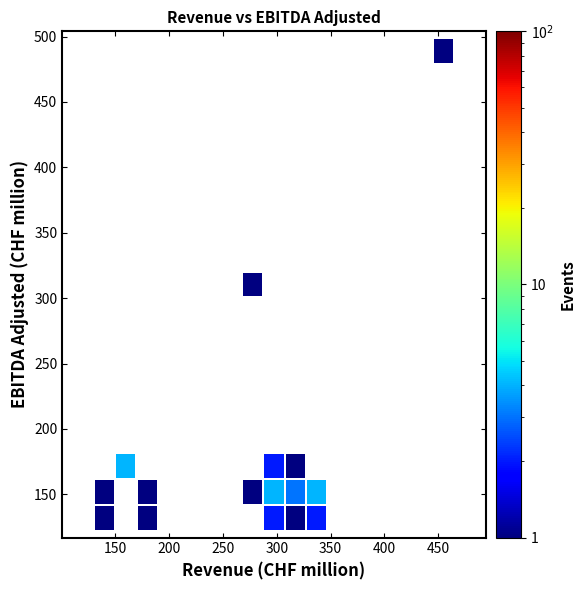

What Y value in the scatter plot is closest to 310?

320